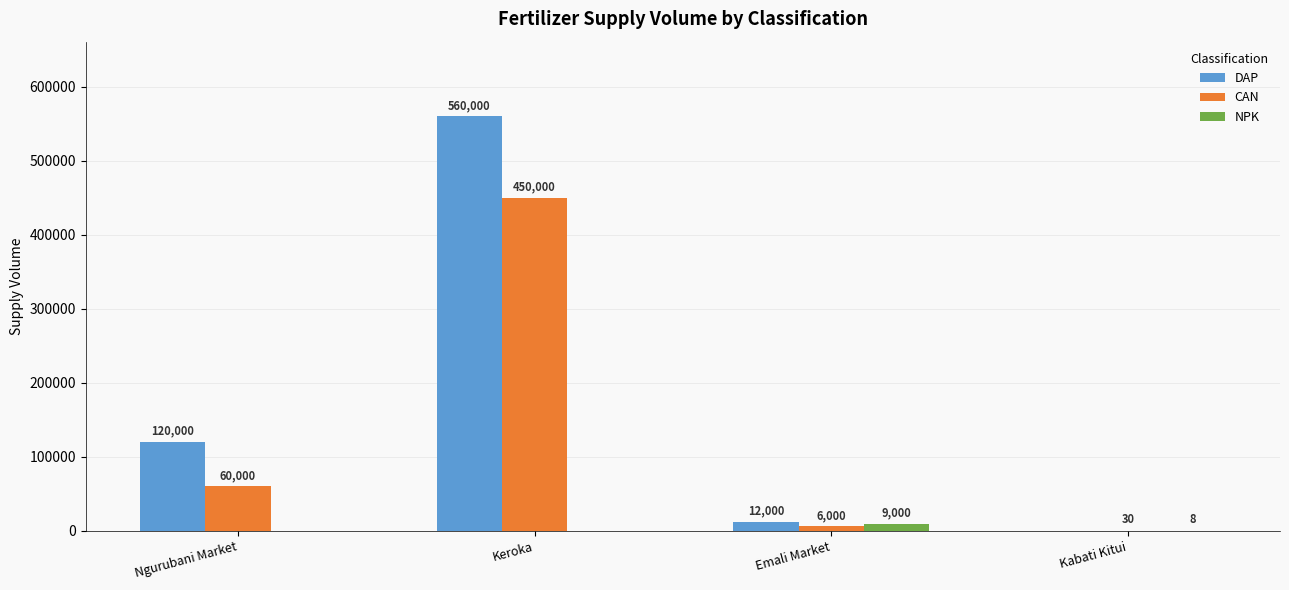

Reading left to right, what are all the values shown in this chart?

DAP: Ngurubani Market=120000	Keroka=560000	Emali Market=12000	Kabati Kitui=0
CAN: Ngurubani Market=60000	Keroka=450000	Emali Market=6000	Kabati Kitui=30
NPK: Ngurubani Market=0	Keroka=0	Emali Market=9000	Kabati Kitui=8